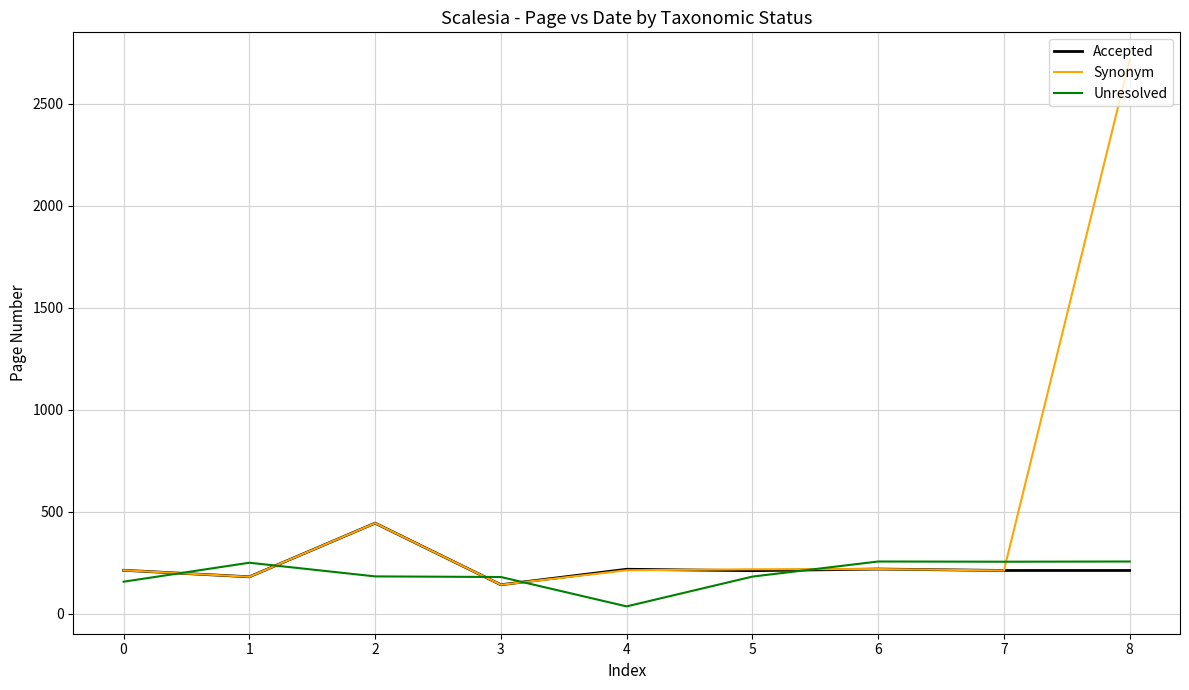

How many values in the Synonym series are below 212?

3